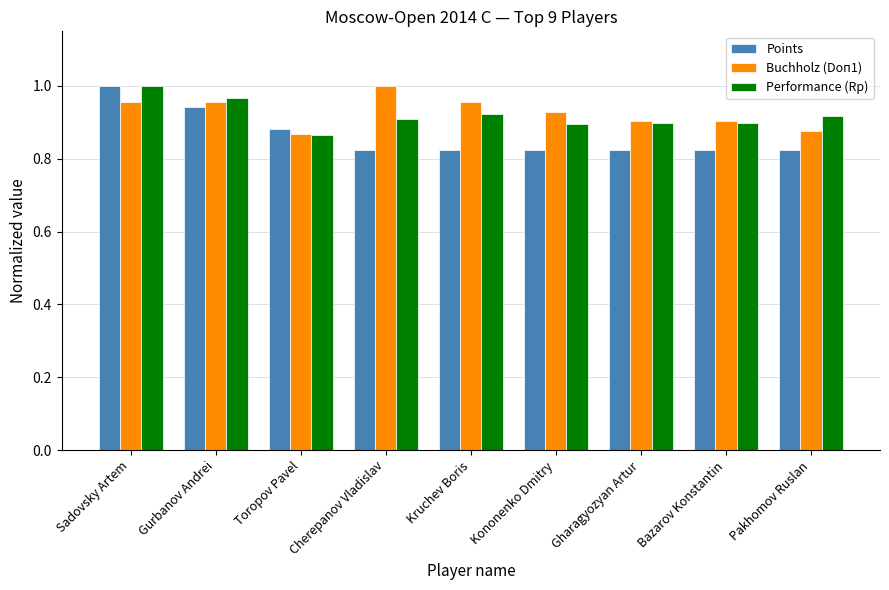

Is the value of Points at Gurbanov Andrei greater than the value of Performance (Rp) at Toropov Pavel?

Yes